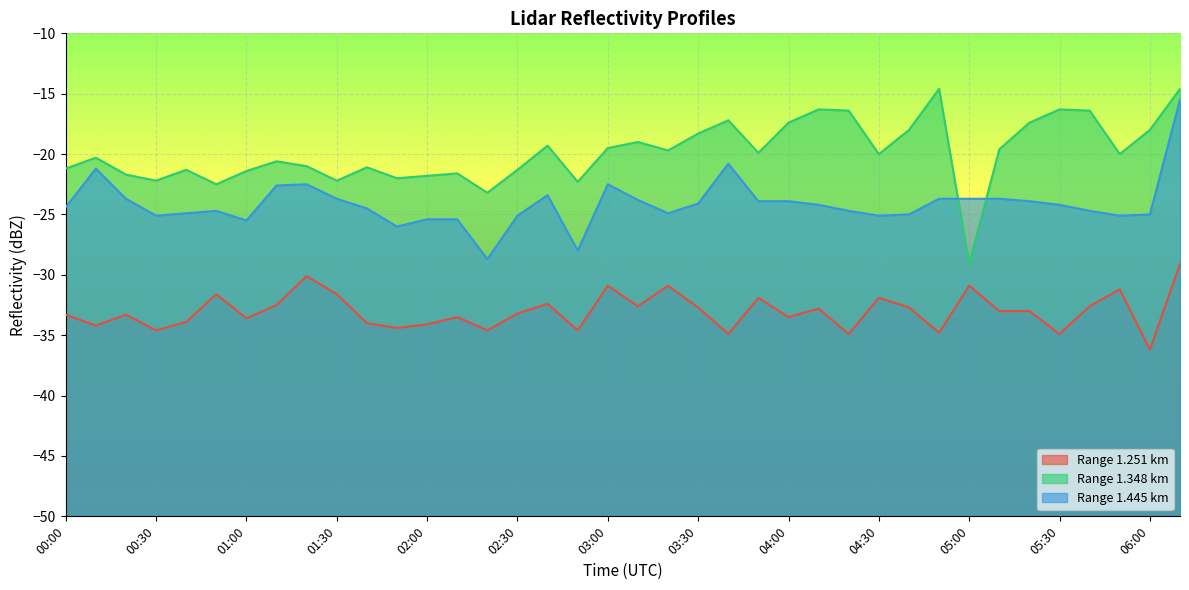

What is the total value across all series at 04:00?

-74.8